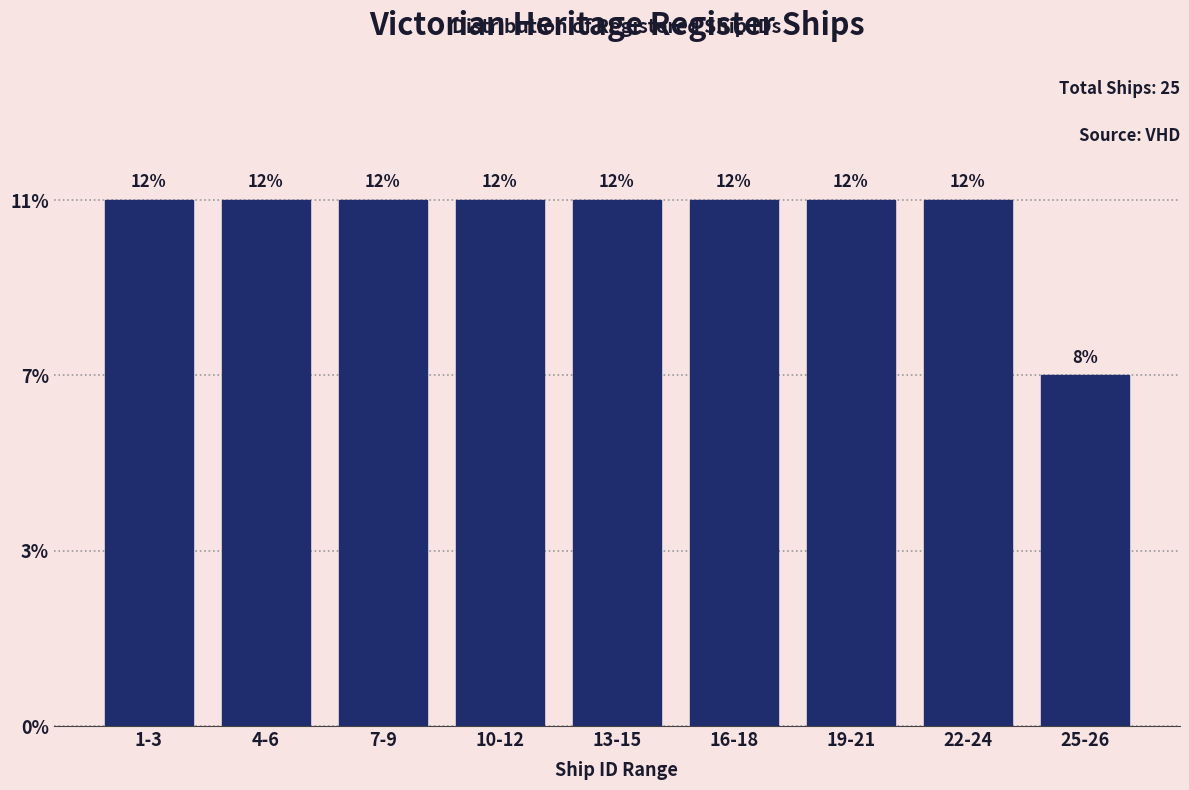

Are the bars horizontal?

No